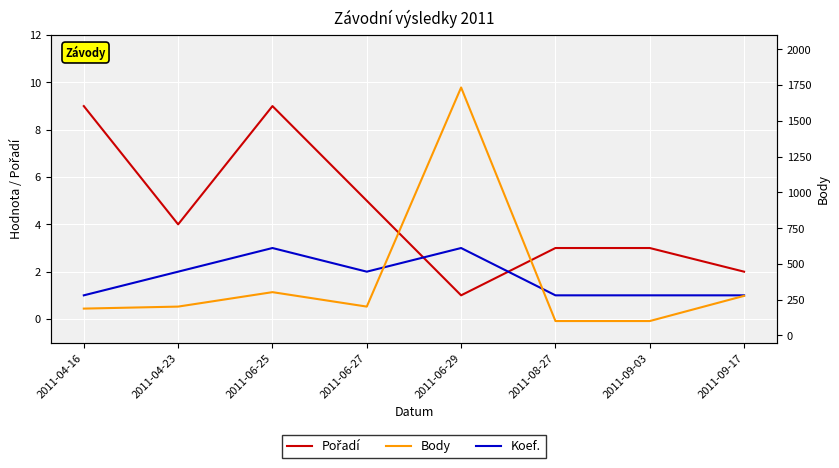

Rank the series at 2011-09-03 from lowest to highest value.

Koef., Pořadí, Body